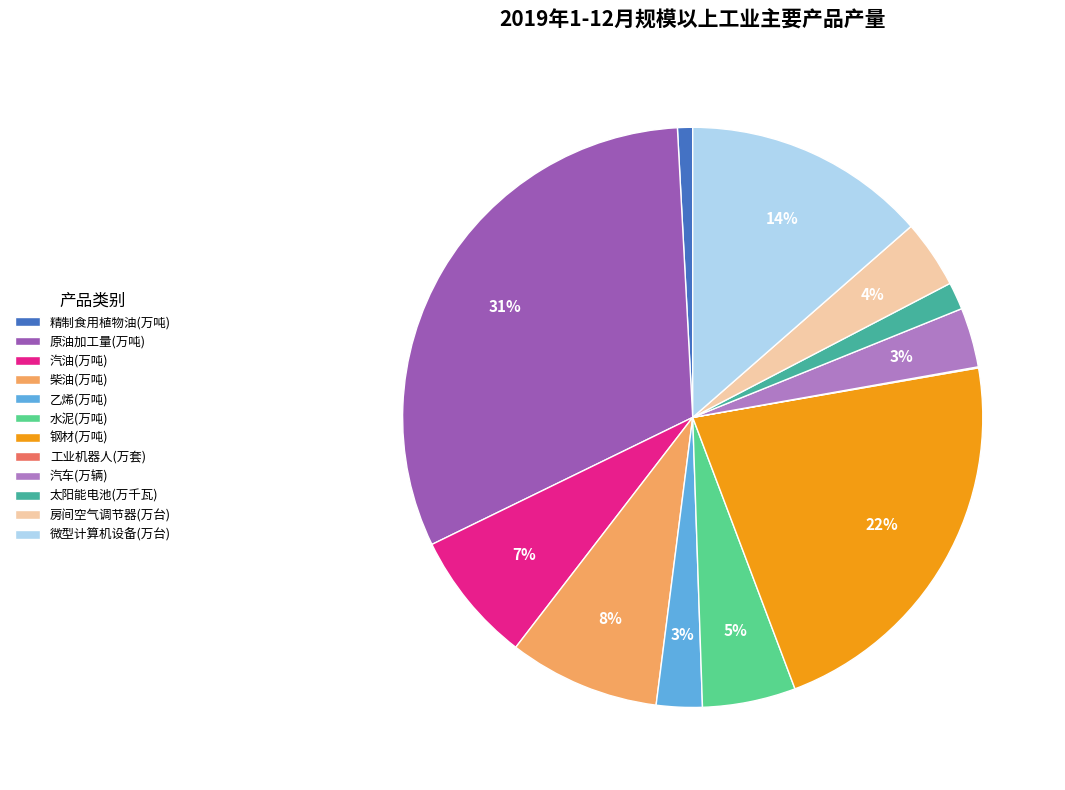

The 原油加工量(万吨) slice represents 44% of the pie. True or false?

False